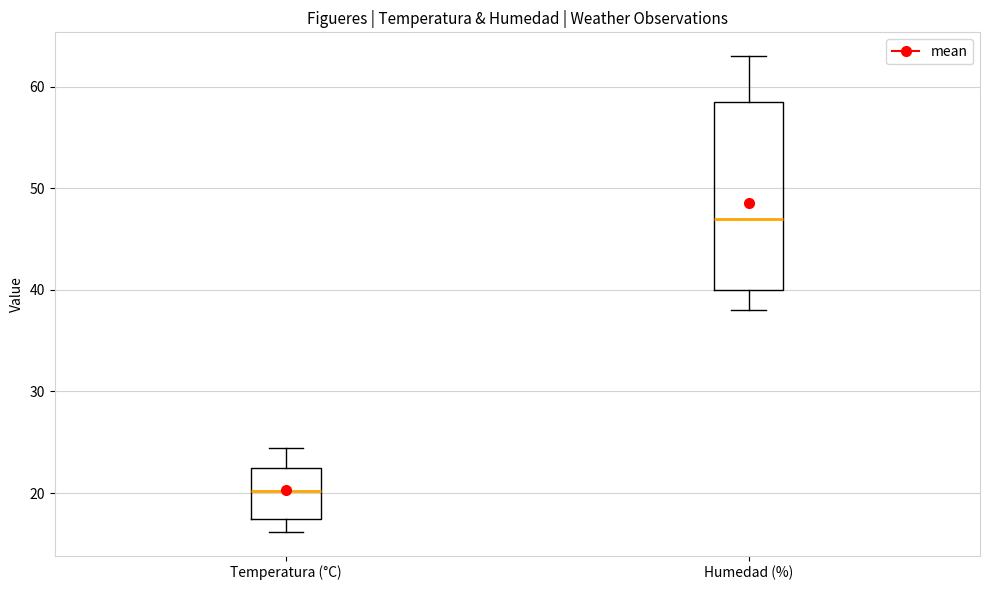

Reading left to right, transcribe this box plot: for each box, give where its median line is, the range the box spans, and where its two whiskers end, as read against the y-axis. The values are not printed on the chart, so give them approximately, as read against the axis.

Temperatura (°C): median 20, box 17 to 22, whiskers 16 to 24
Humedad (%): median 47, box 40 to 59, whiskers 38 to 63